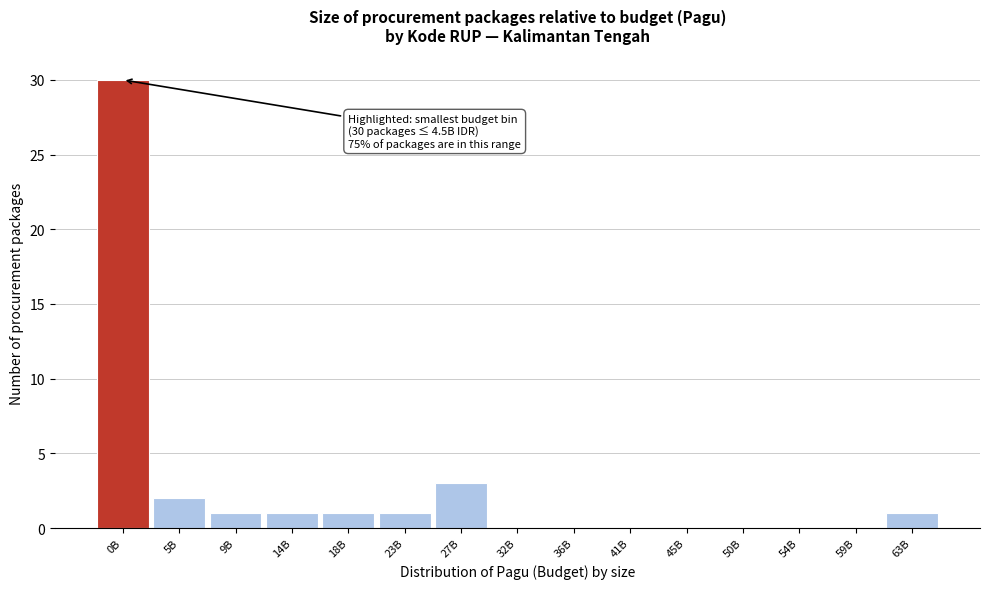

Reading right to left, list all the values displayed in this chart.

63B=1	59B=0	54B=0	50B=0	45B=0	41B=0	36B=0	32B=0	27B=3	23B=1	18B=1	14B=1	9B=1	5B=2	0B=30